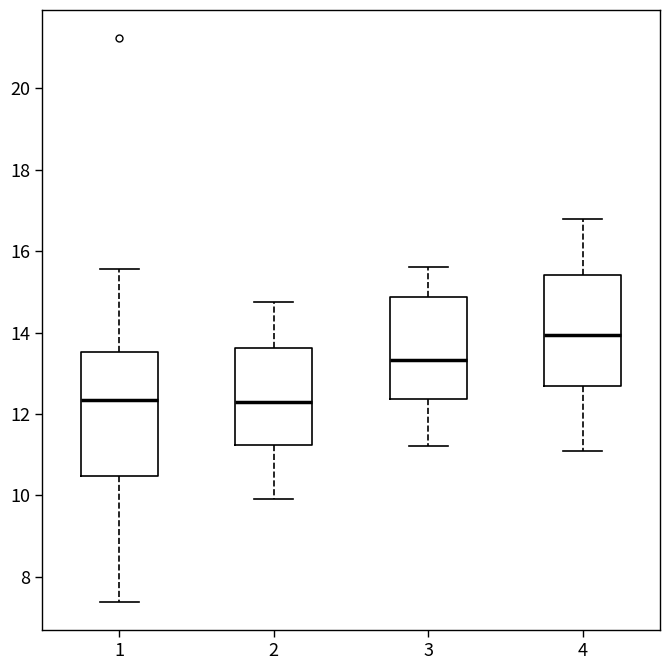

Reading left to right, transcribe this box plot: for each box, give where its median line is, the range the box spans, and where its two whiskers end, as read against the y-axis. The values are not printed on the chart, so give them approximately, as read against the axis.

1: median 12.4, box 10.4 to 13.6, whiskers 7.4 to 15.6
2: median 12.4, box 11.2 to 13.6, whiskers 10.0 to 14.8
3: median 13.4, box 12.4 to 14.8, whiskers 11.2 to 15.6
4: median 14.0, box 12.6 to 15.4, whiskers 11.2 to 16.8